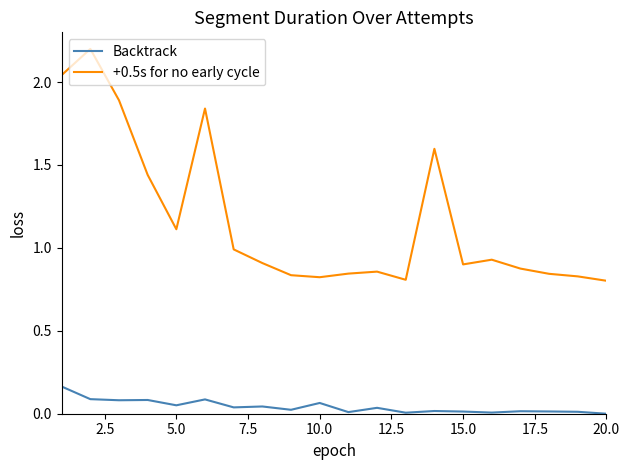

True or false: Backtrack and +0.5s for no early cycle intersect in this chart.

False